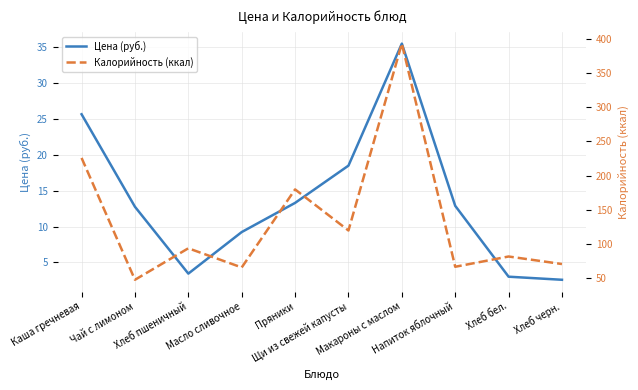

How many lines are shown in the chart?

2